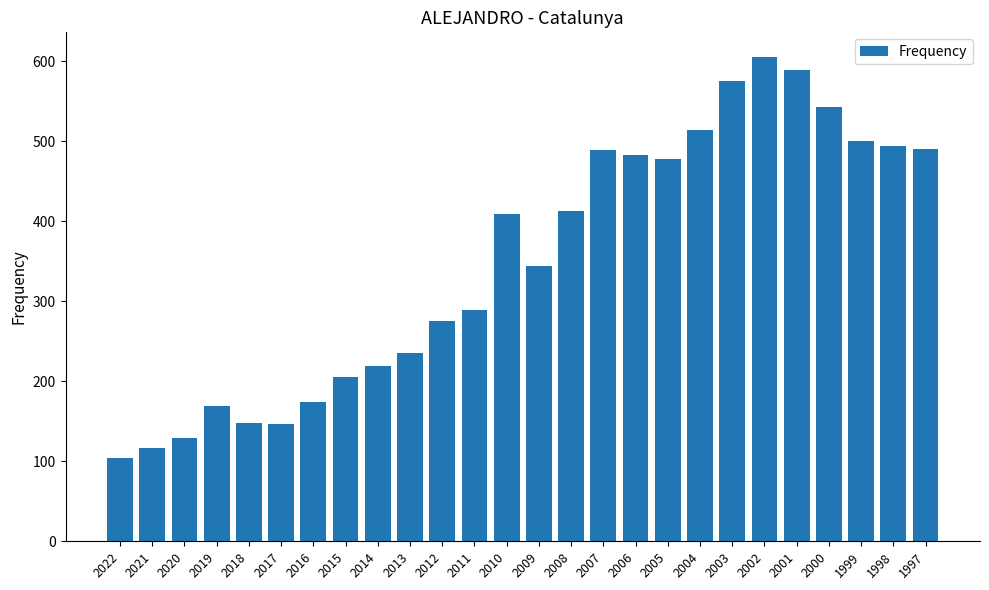

What value does the data have at 2015, to the nearest 100?

200